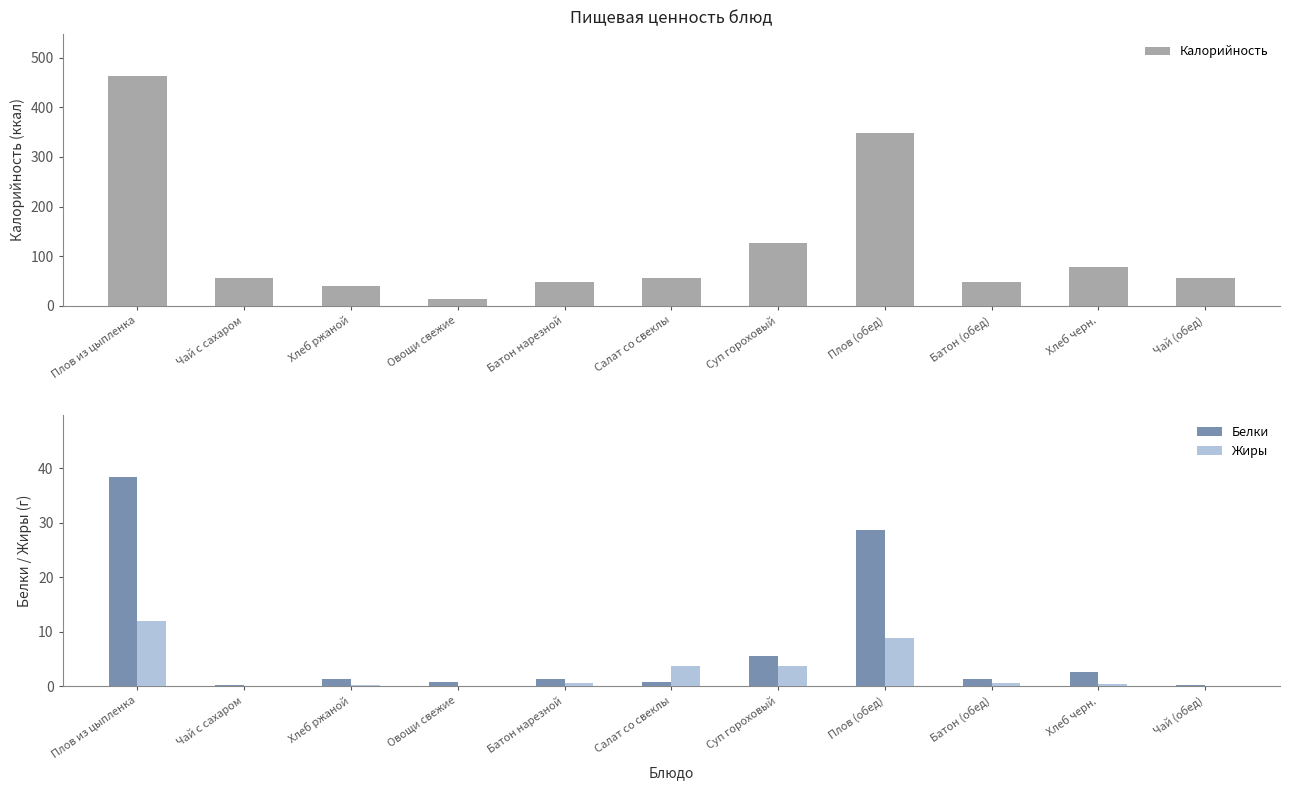

At which category is the sum across all series the highest?

Плов из цыпленка